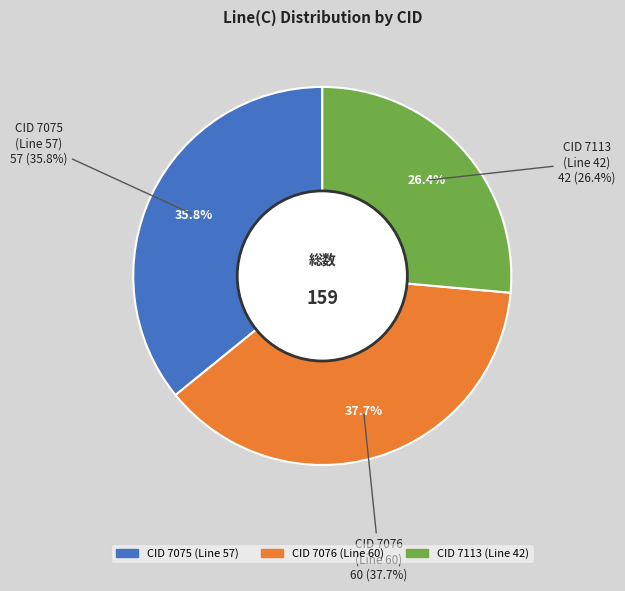

What is the total percentage of CID 7113 (Line 42) and CID 7075 (Line 57)?

62.3%